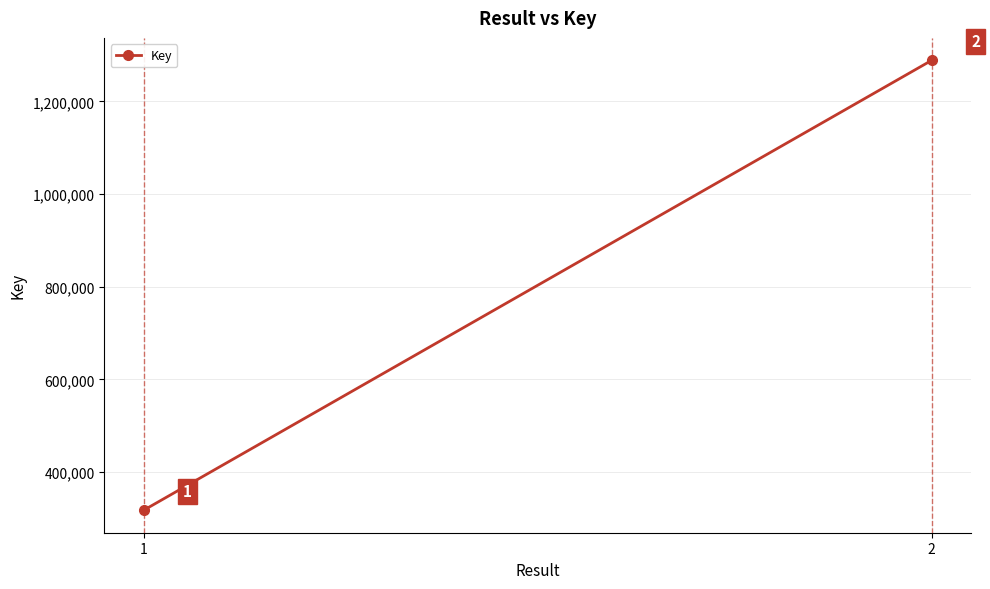

Reading left to right, transcribe all the data shown in this chart.

1=317736	2=1288547